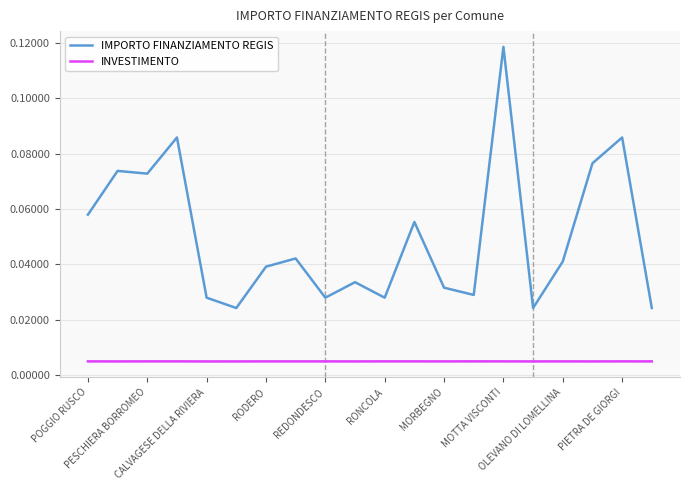

Which category has the highest value in the IMPORTO FINANZIAMENTO REGIS series?

MOTTA VISCONTI